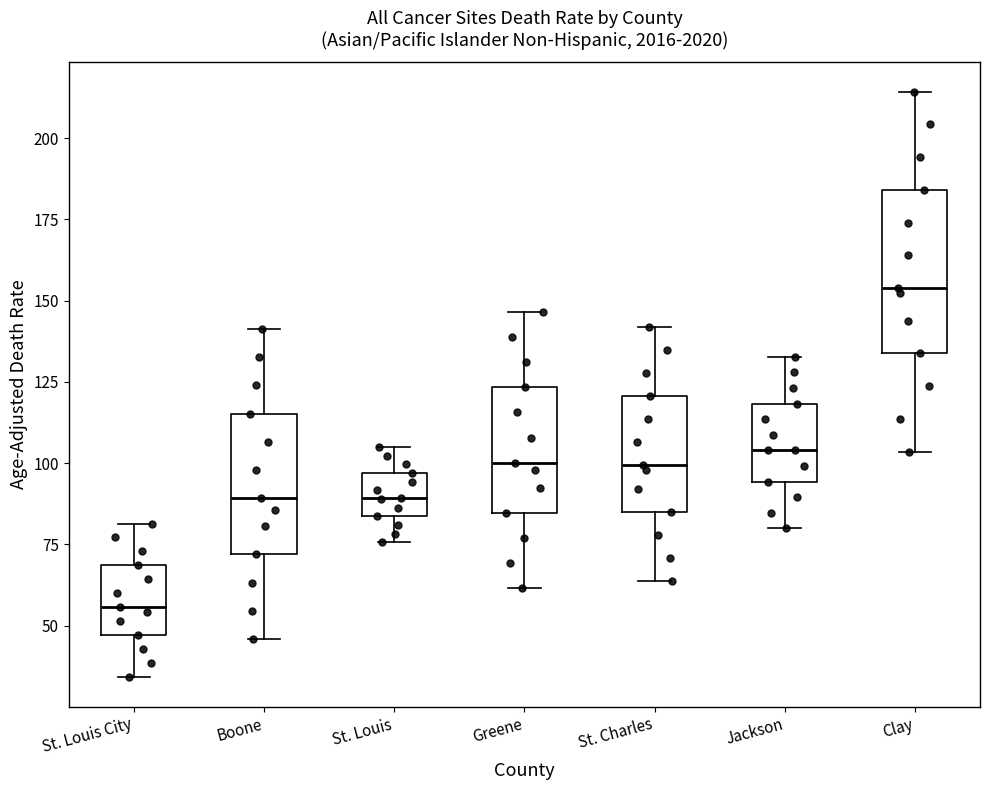

Where is the upper edge of the box for Clay on the y-axis? The values are not printed on the chart, so give them approximately, as read against the axis.

185